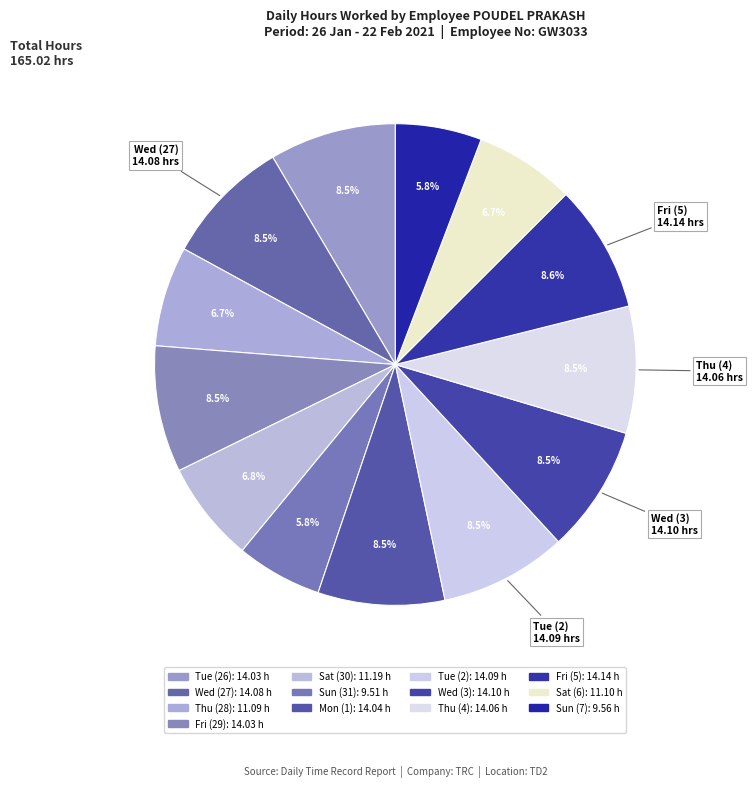

The Tue (26) slice represents 22% of the pie. True or false?

False